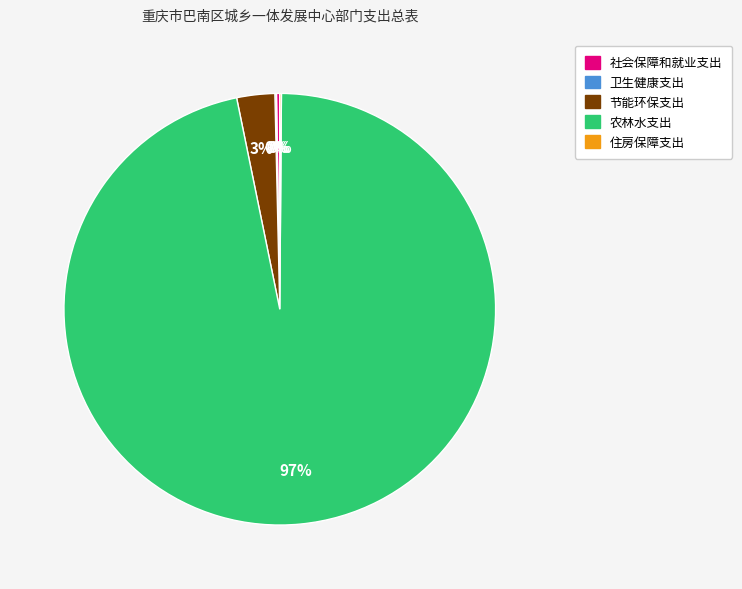

Which category has the biggest portion of the pie?

农林水支出